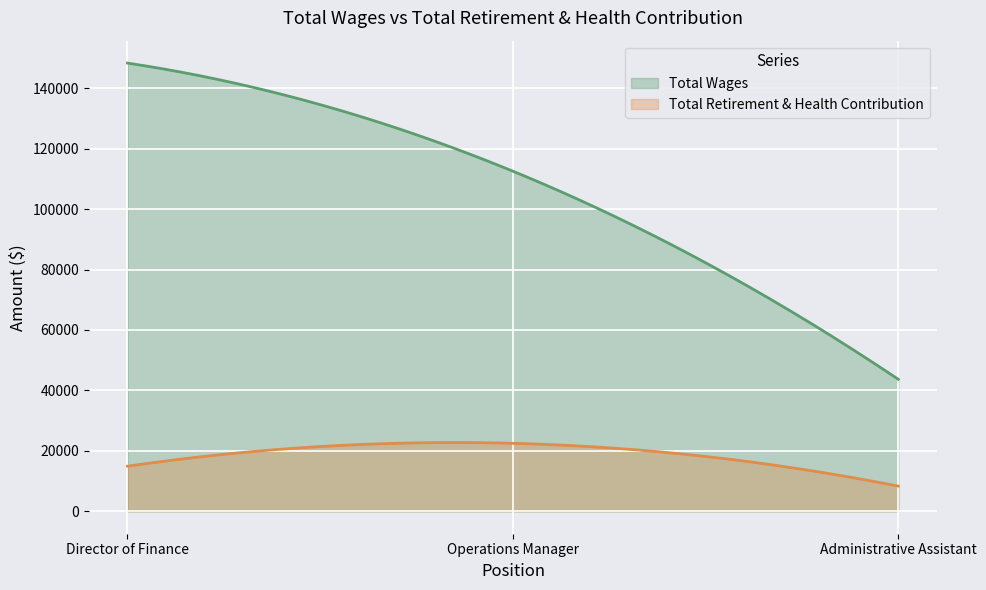

List the series in order of their overall mean, highest first.

Total Wages, Total Retirement & Health Contribution